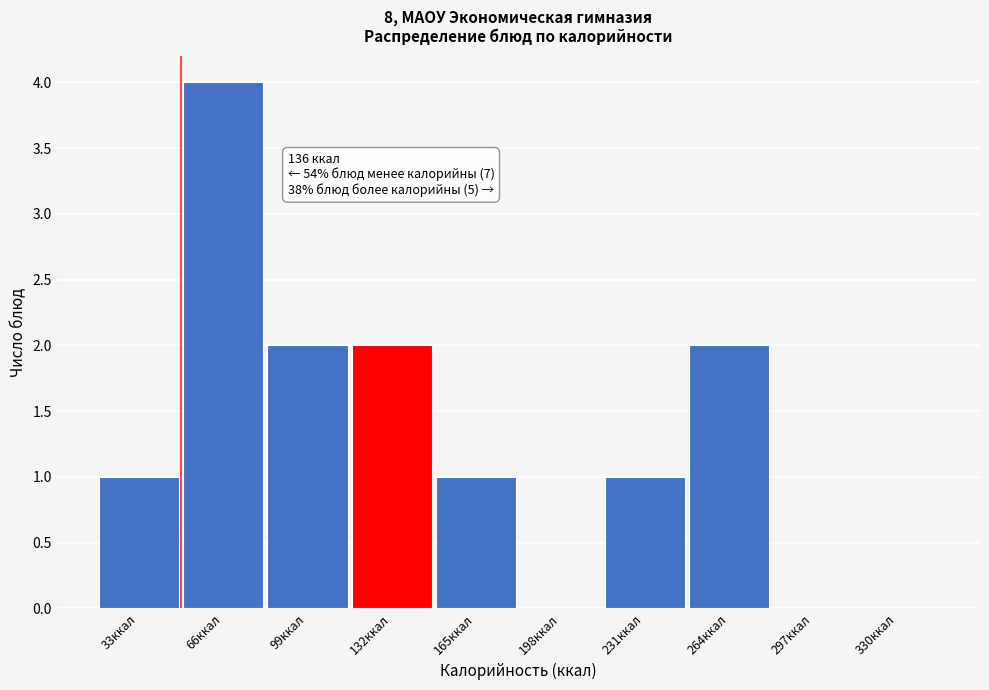

Reading left to right, list all the values displayed in this chart.

33ккал=1	66ккал=4	99ккал=2	132ккал=2	165ккал=1	198ккал=0	231ккал=1	264ккал=2	297ккал=0	330ккал=0